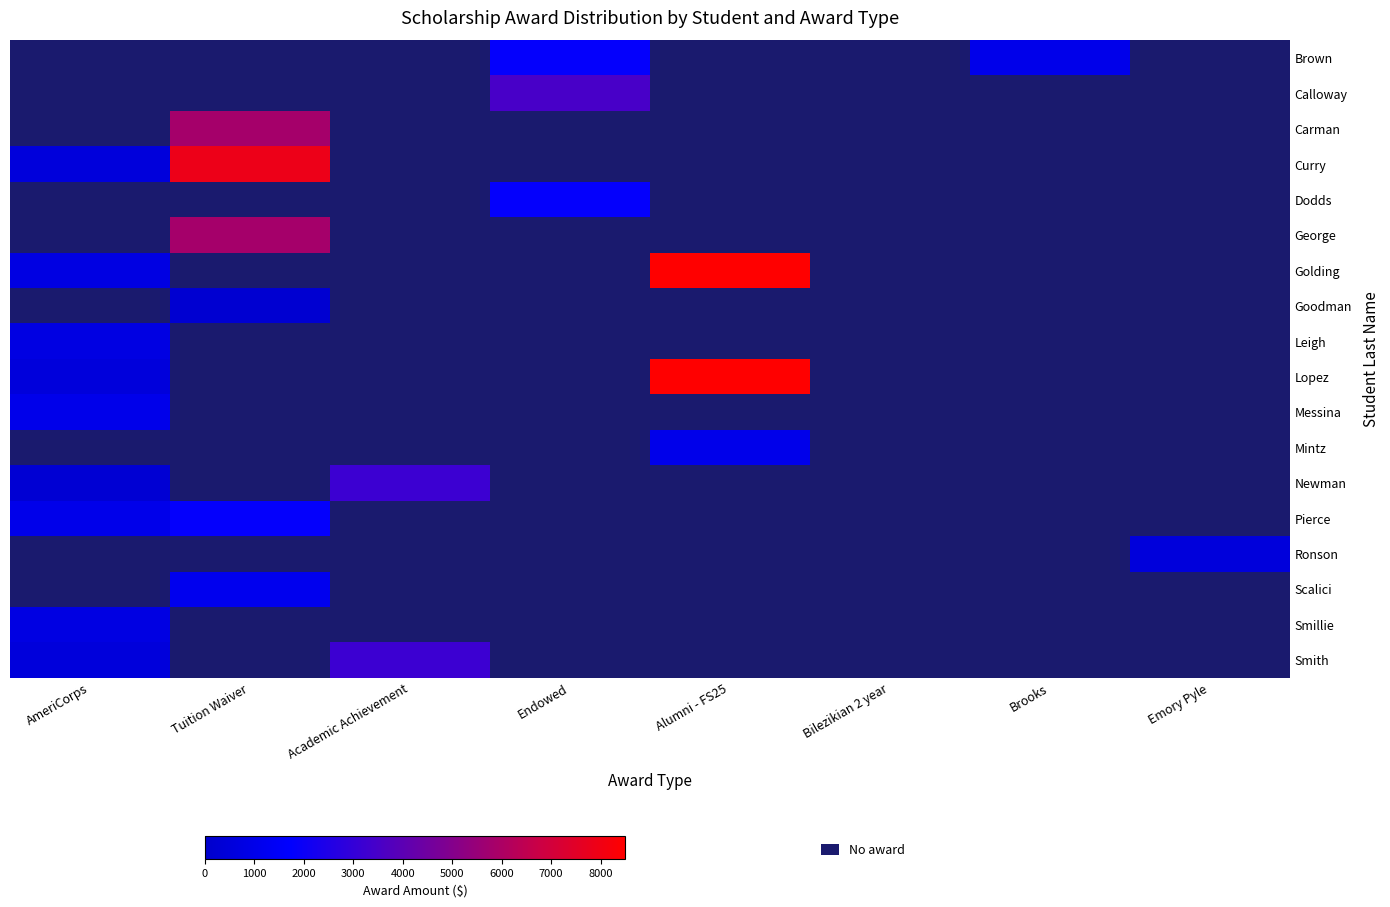

Which series has the largest range (max minus min)?

Lopez